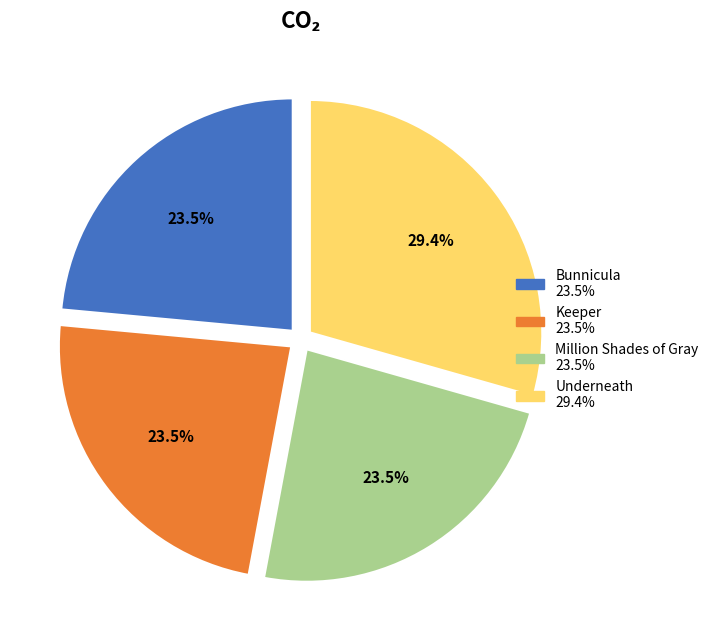

Which category has the biggest portion of the pie?

Underneath